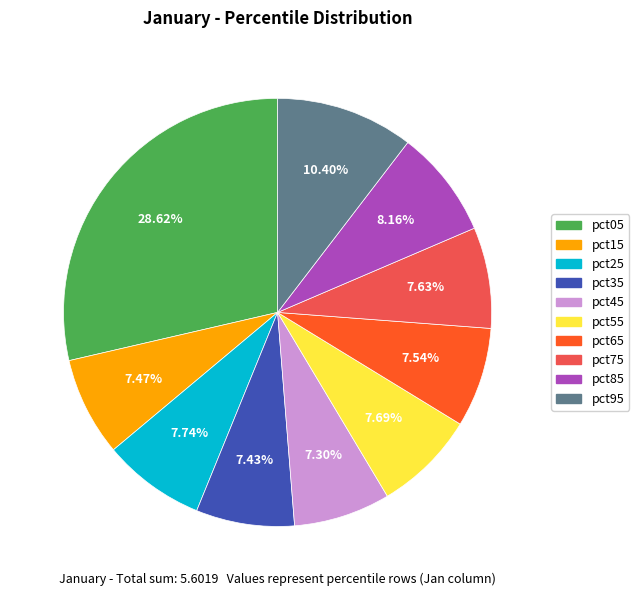

Is it true that pct15 is 7% of the pie?

True